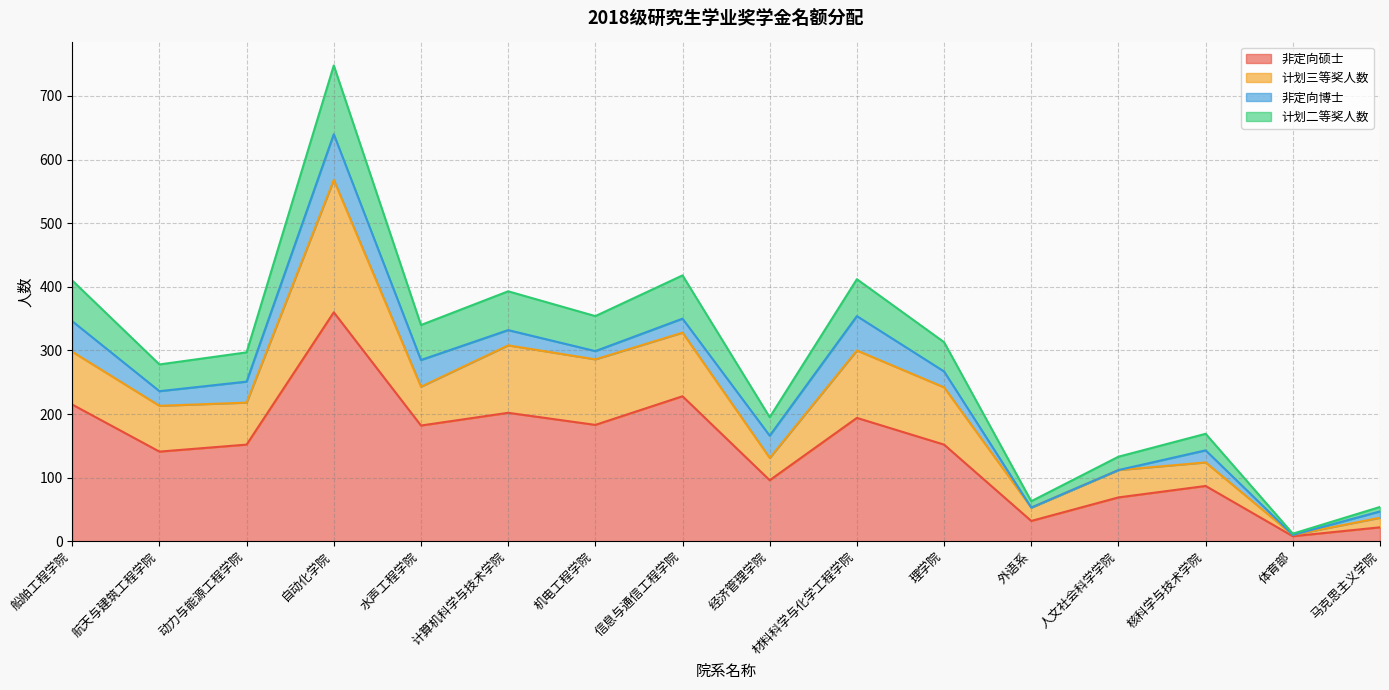

List the labels in order of 计划二等奖人数 value, smallest first.

体育部, 马克思主义学院, 外语系, 人文社会科学学院, 核科学与技术学院, 经济管理学院, 航天与建筑工程学院, 动力与能源工程学院, 理学院, 水声工程学院, 机电工程学院, 计算机科学与技术学院, 船舶工程学院, 材料科学与化学工程学院, 信息与通信工程学院, 自动化学院